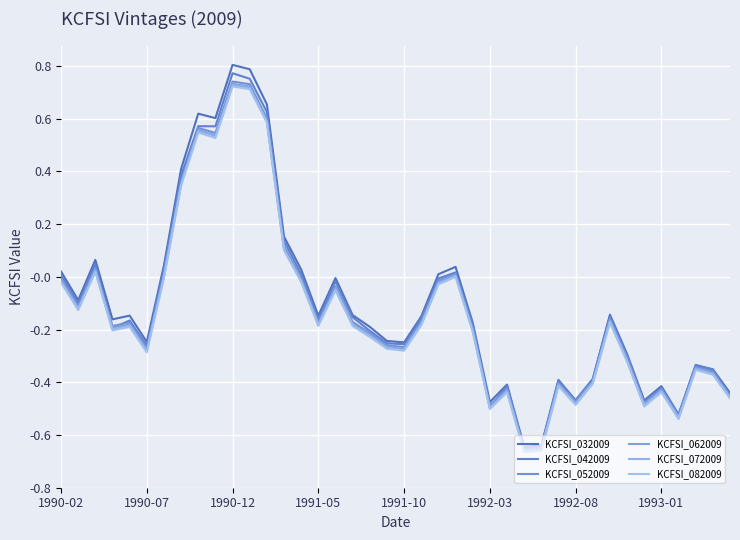

How many series are shown in this chart?

6